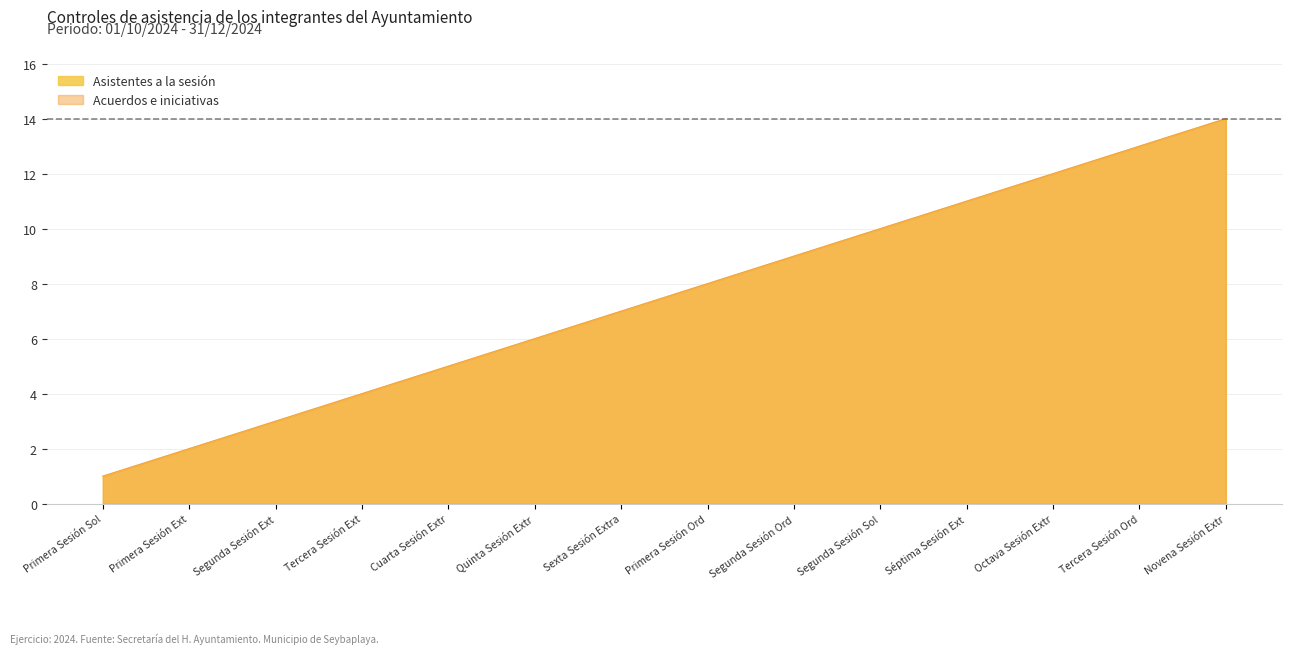

The value of Asistentes a la sesión at Primera Sesión Ext is 3. True or false?

False